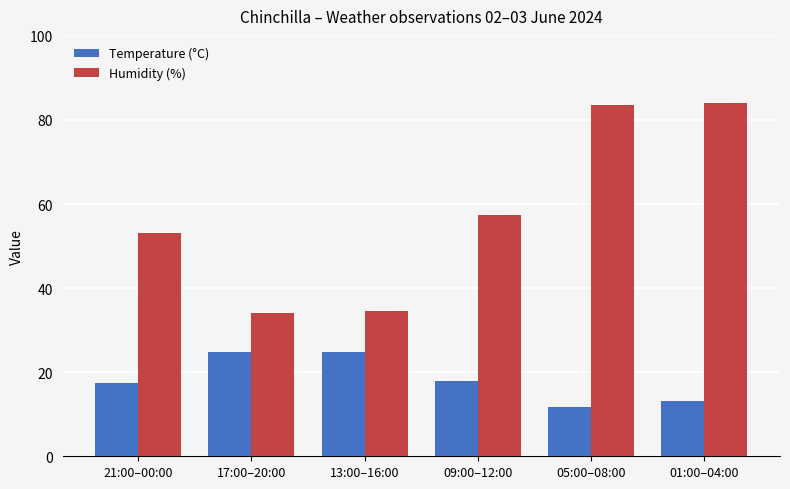

What is the greatest value displayed?

84.0